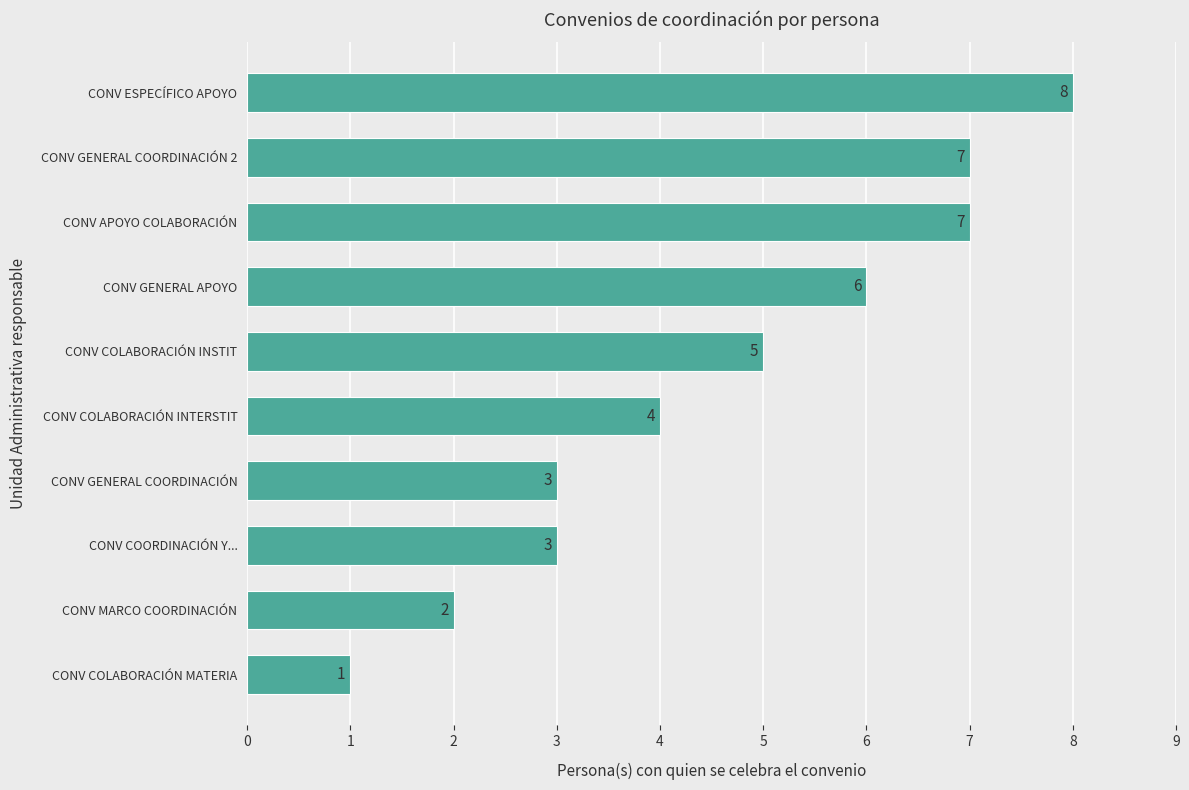

Count the values in the range 3 to 7.

7